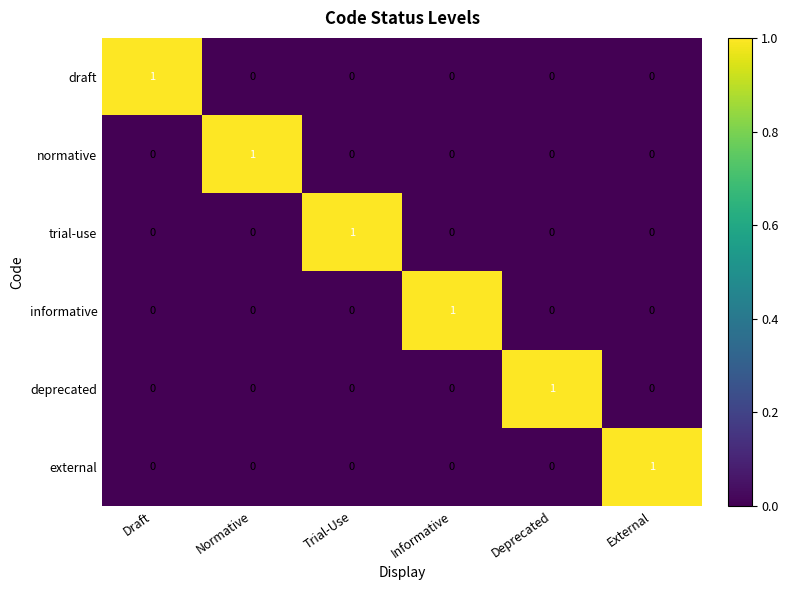

Is it true that normative equals 0 at Trial-Use?

True